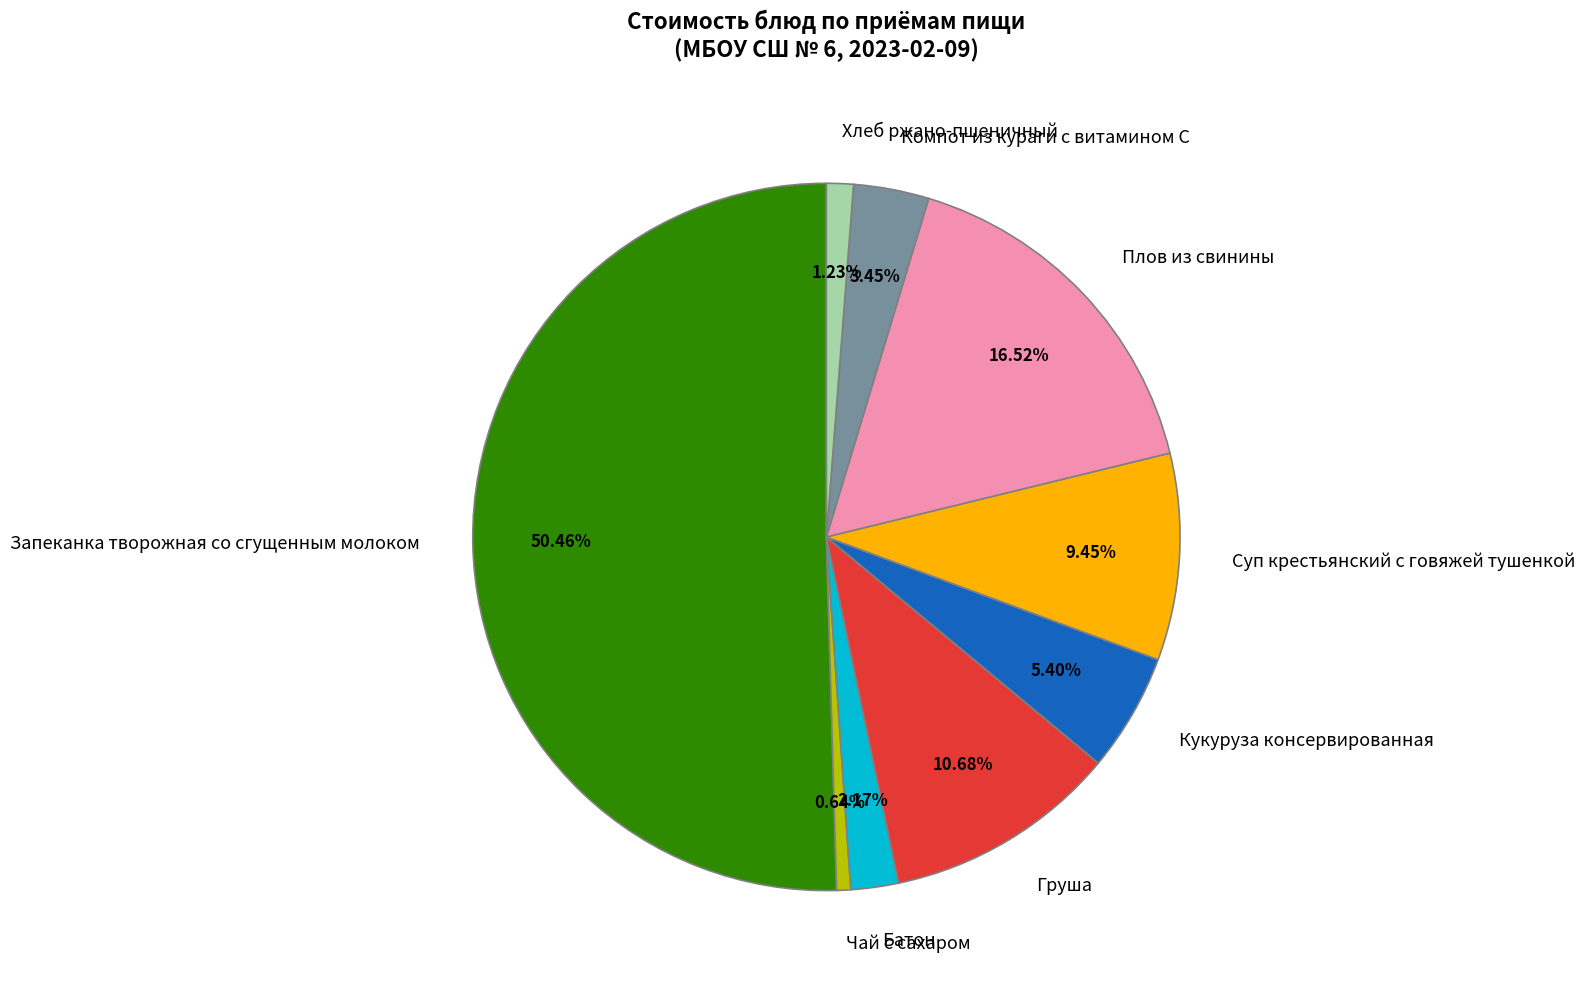

To the nearest percent, what portion does Батон represent?

2%